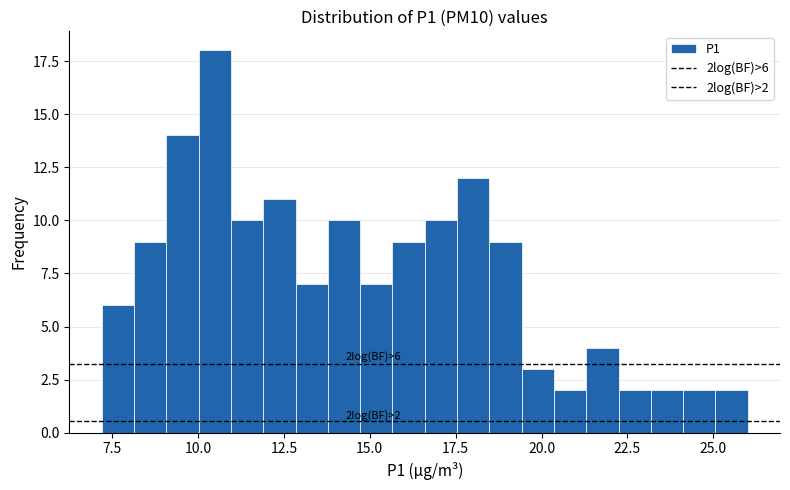

Around what value on the x-axis is the tallest bar? Give the approximate position of its centre, as read against the axis.

10.5